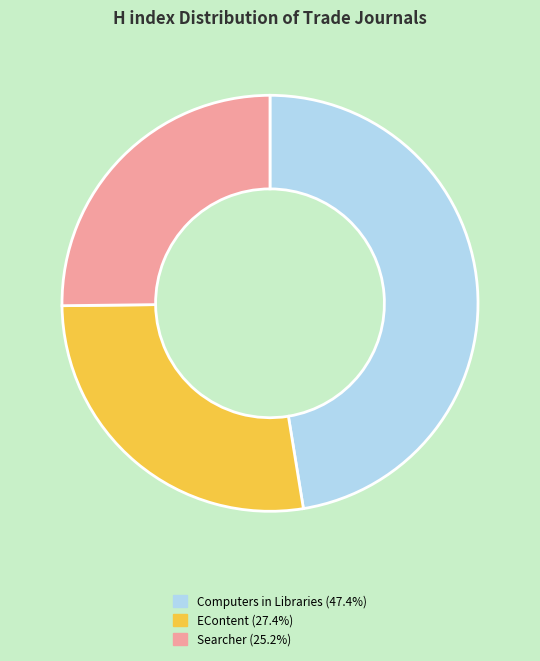

Rank the categories by value from highest to lowest.

Computers in Libraries, EContent, Searcher